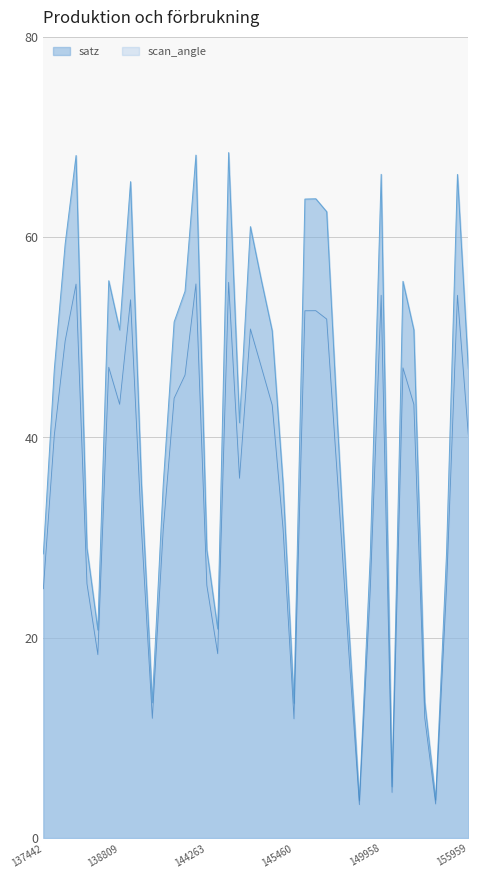

What is the sum of all satz values?

1679.9